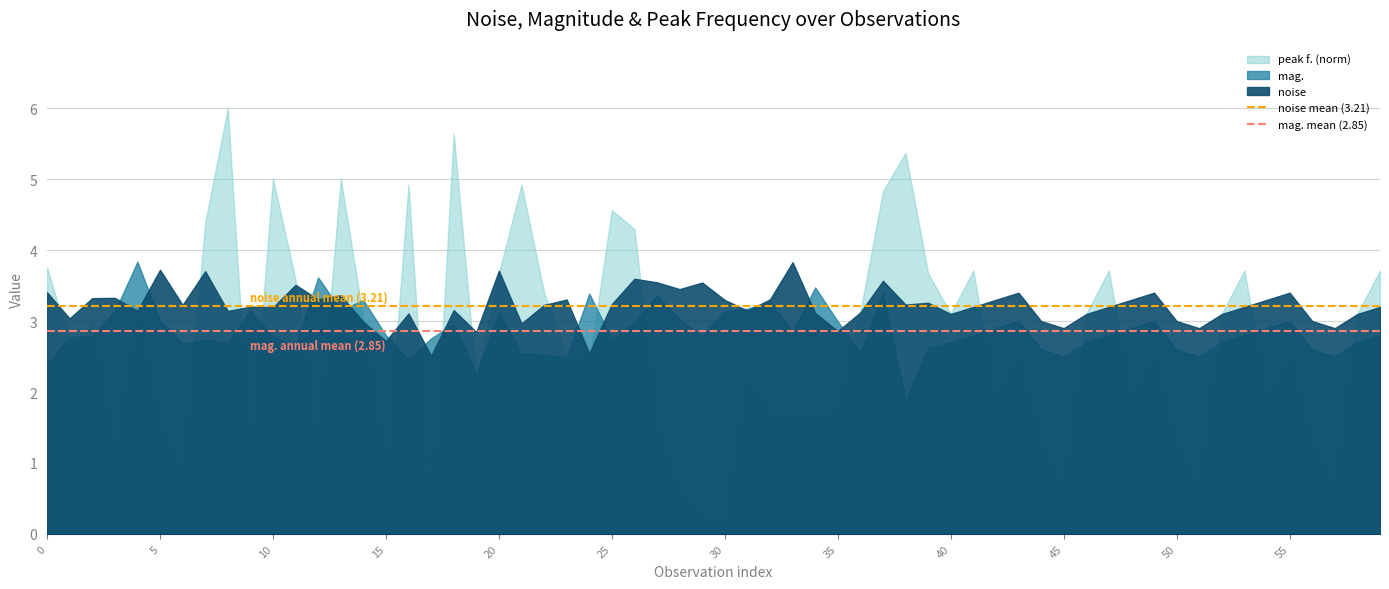

How many lines are shown in the chart?

2